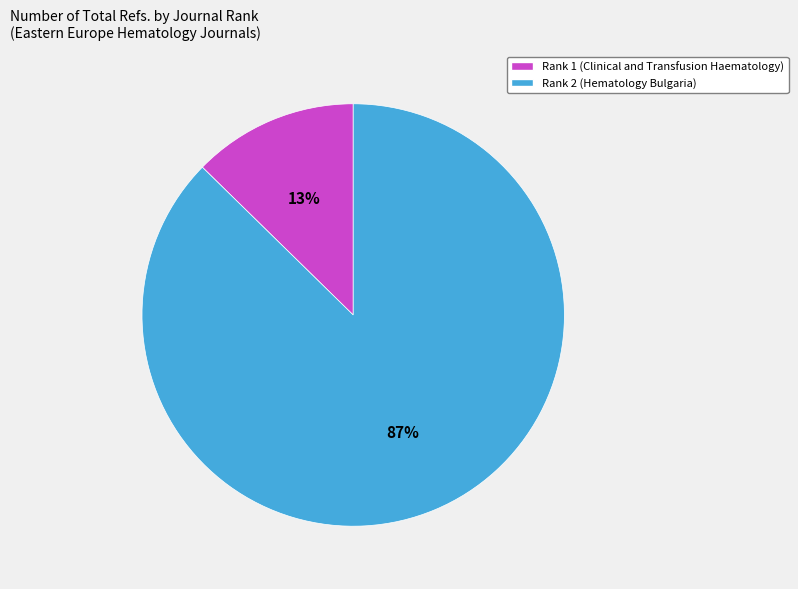

Rank the categories by value from lowest to highest.

Rank 1 (Clinical and Transfusion Haematology), Rank 2 (Hematology Bulgaria)